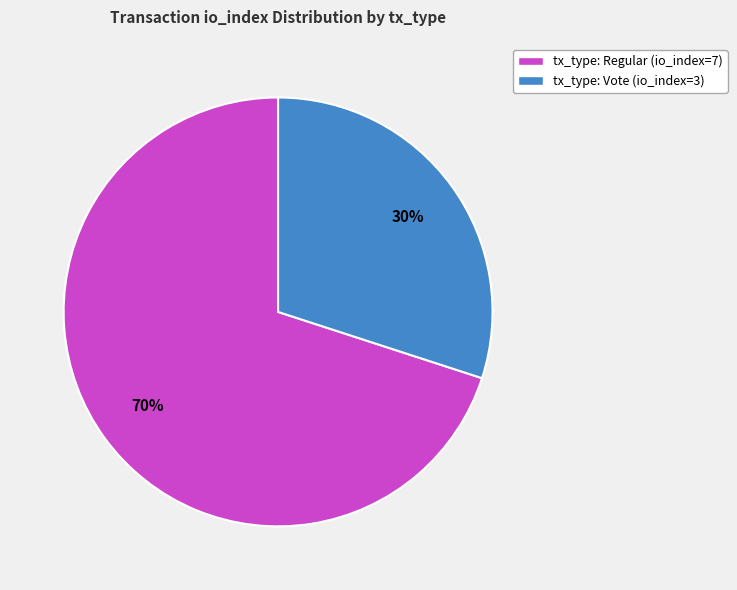

Is the sum of tx_type: Regular (io_index=7) and tx_type: Vote (io_index=3) greater than half?

Yes